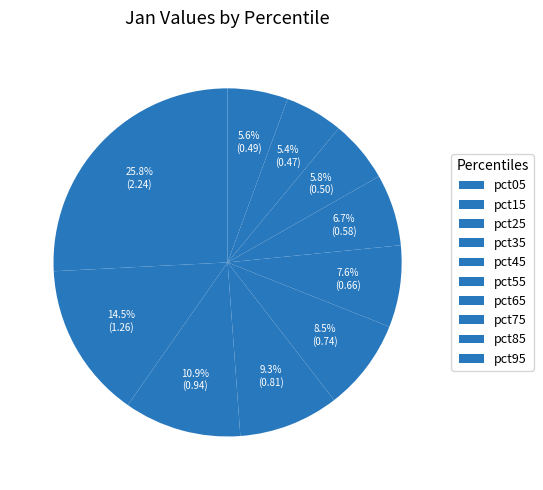

How many slices are in this pie chart?

10